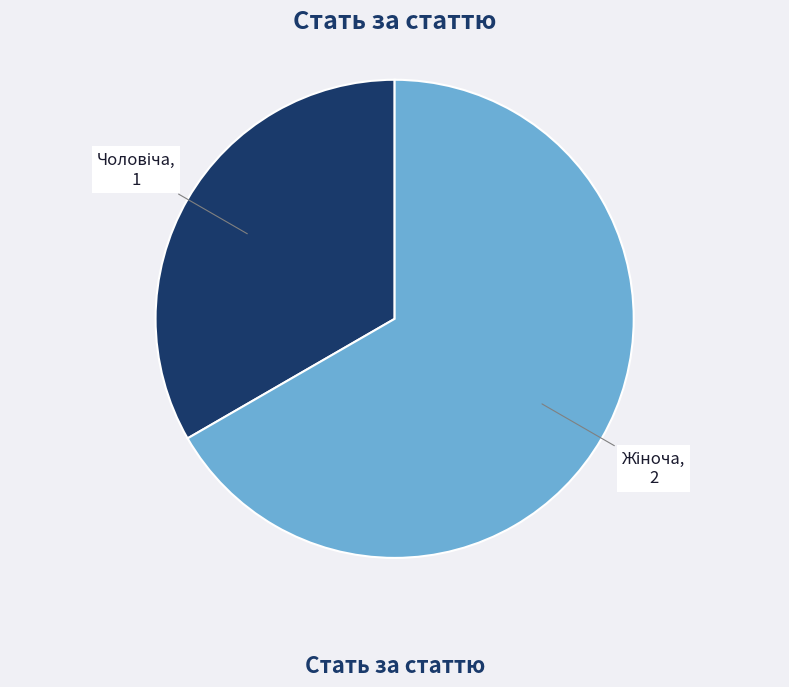

Is there a majority slice in this chart?

Yes